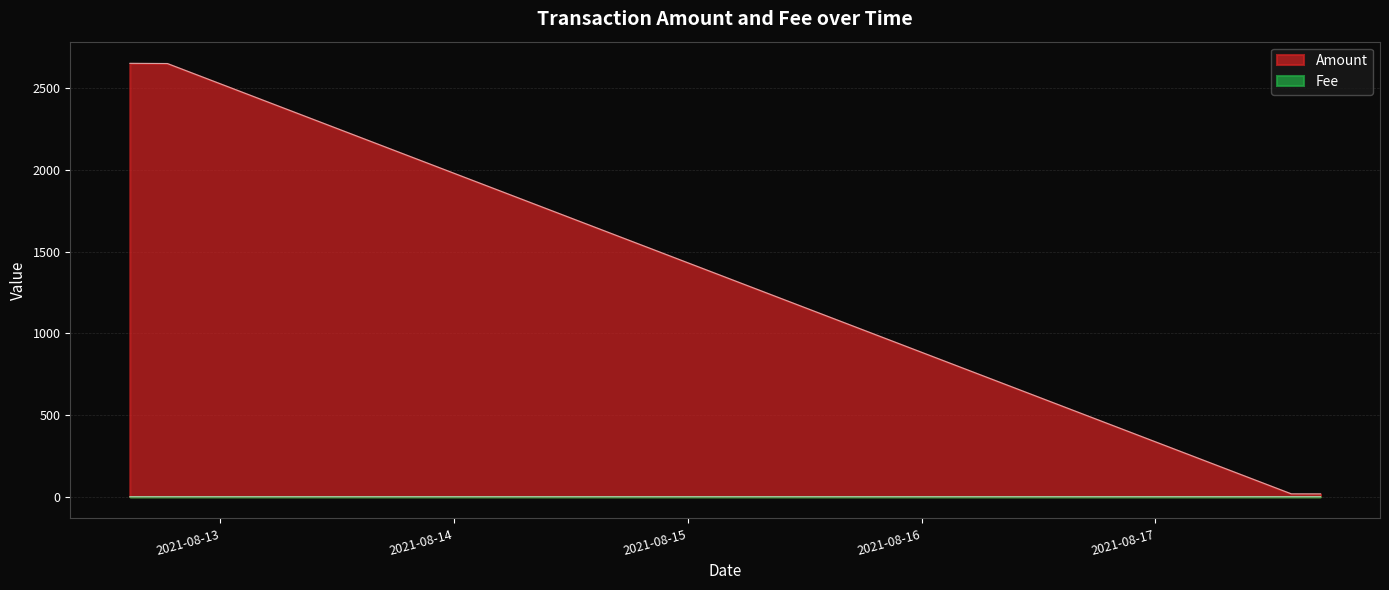

Which series changed the most between 2021-08-12 14:42:00 and 2021-08-12 18:33:00?

Amount